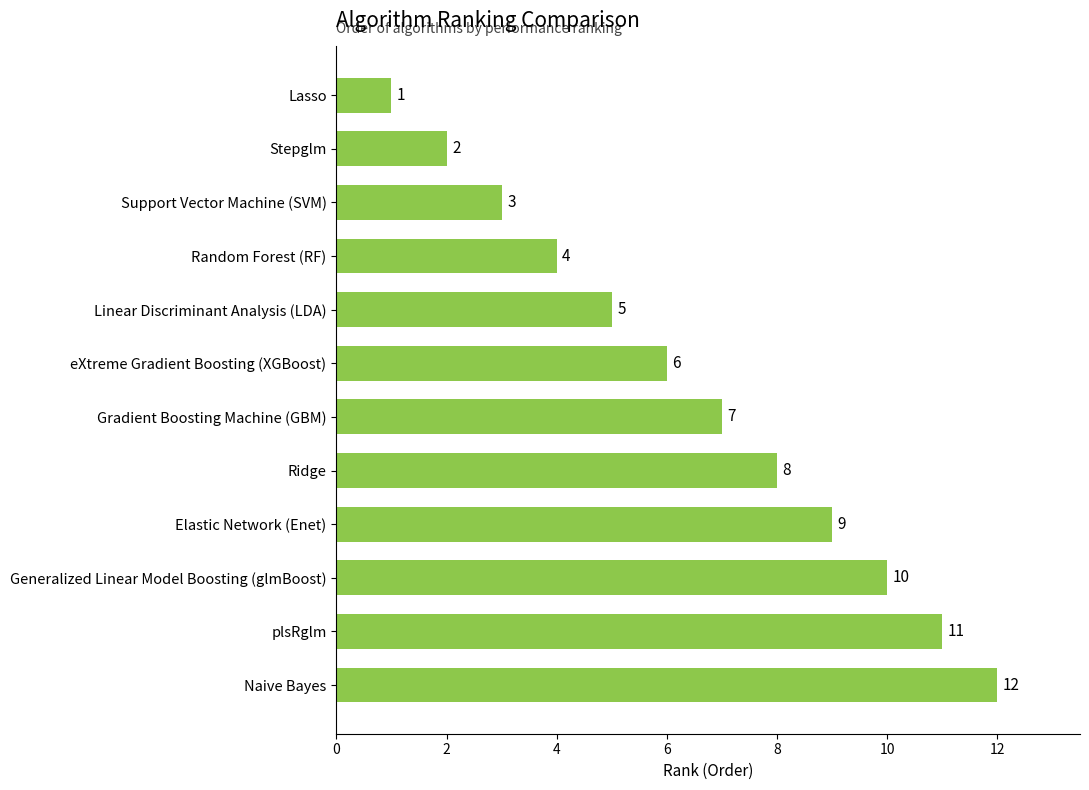

Rank the categories by value from highest to lowest.

Naive Bayes, plsRglm, Generalized Linear Model Boosting (glmBoost), Elastic Network (Enet), Ridge, Gradient Boosting Machine (GBM), eXtreme Gradient Boosting (XGBoost), Linear Discriminant Analysis (LDA), Random Forest (RF), Support Vector Machine (SVM), Stepglm, Lasso